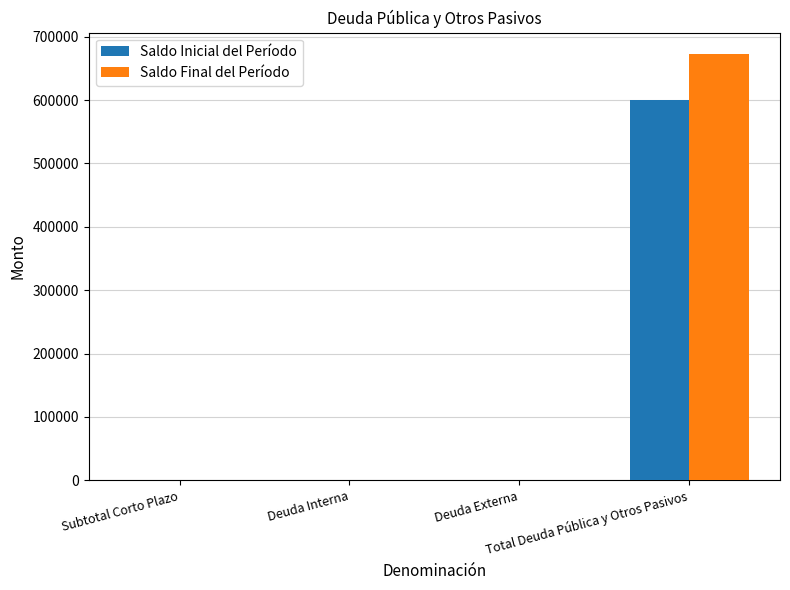

Reading left to right, list all the values displayed in this chart.

Saldo Inicial del Período: Subtotal Corto Plazo=0.0	Deuda Interna=0.0	Deuda Externa=0.0	Total Deuda Pública y Otros Pasivos=599549.7
Saldo Final del Período: Subtotal Corto Plazo=0.0	Deuda Interna=0.0	Deuda Externa=0.0	Total Deuda Pública y Otros Pasivos=672757.2